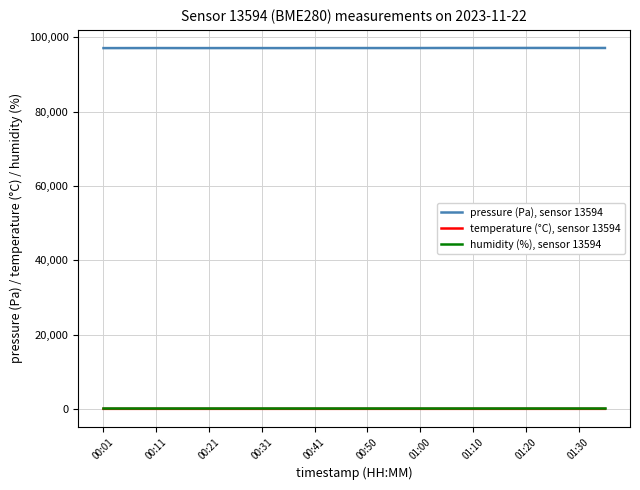

True or false: temperature (°C), sensor 13594 and pressure (Pa), sensor 13594 cross at least once.

False